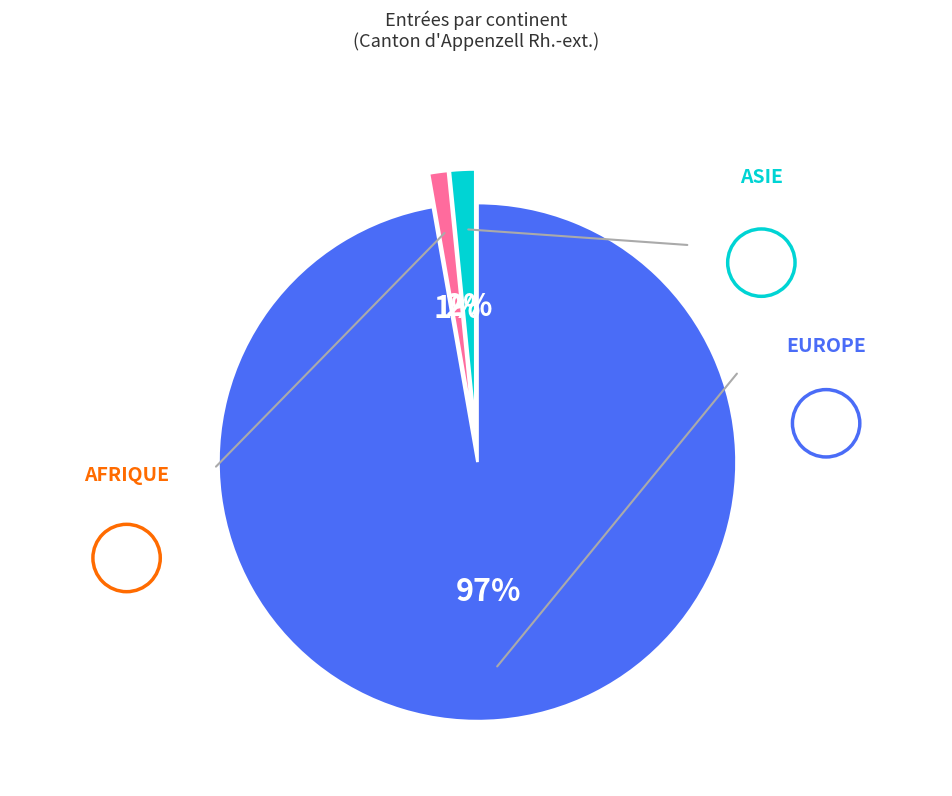

Does any single category account for the majority?

Yes